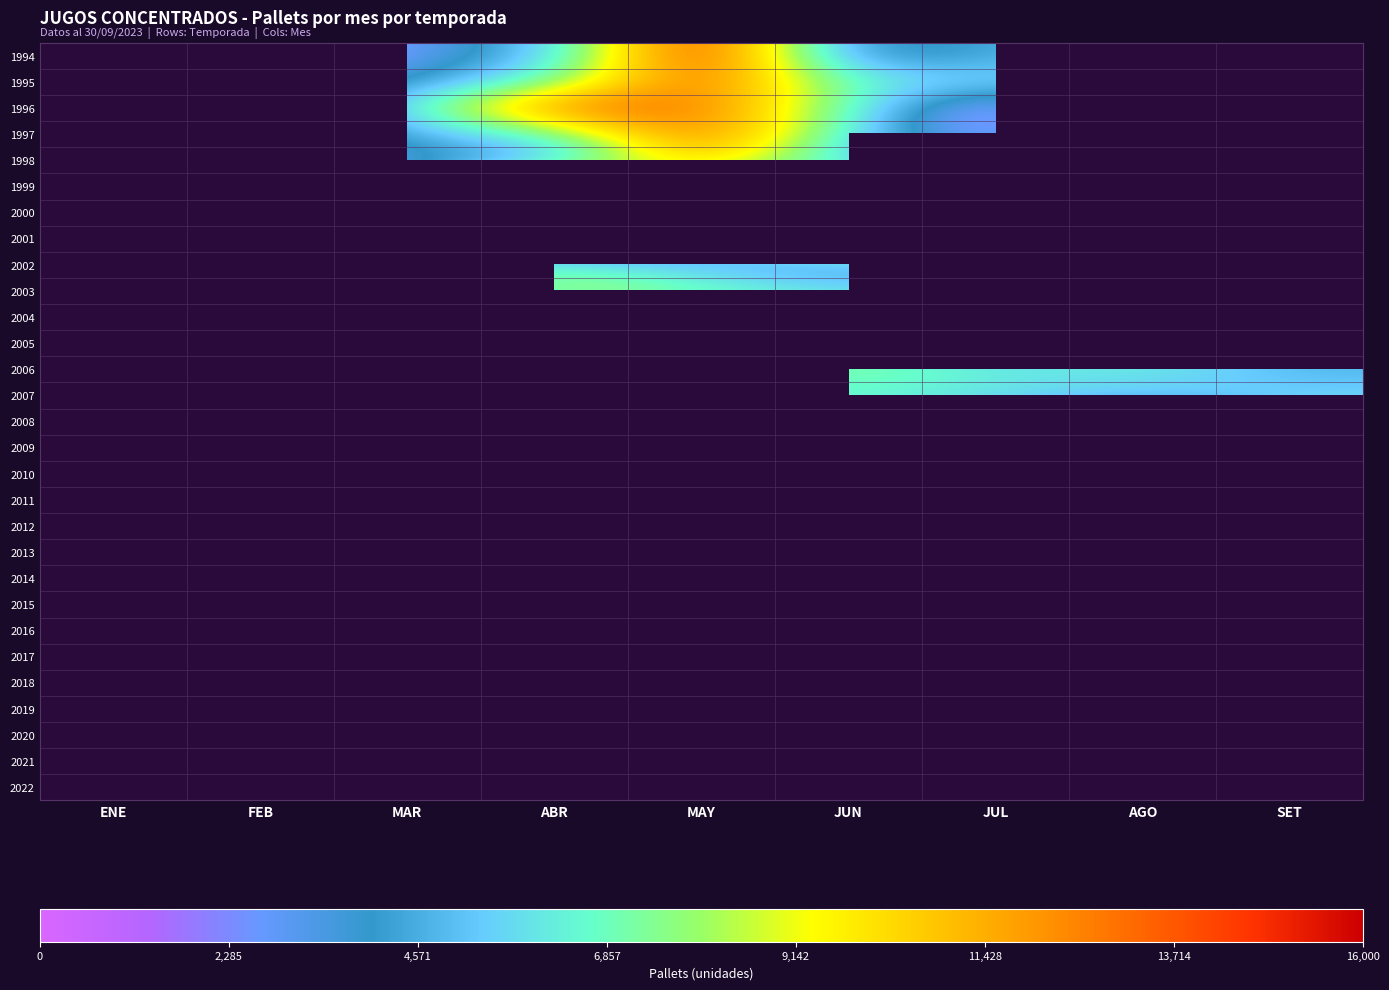

True or false: 2007 has a value of 2220.6 at AGO.

False